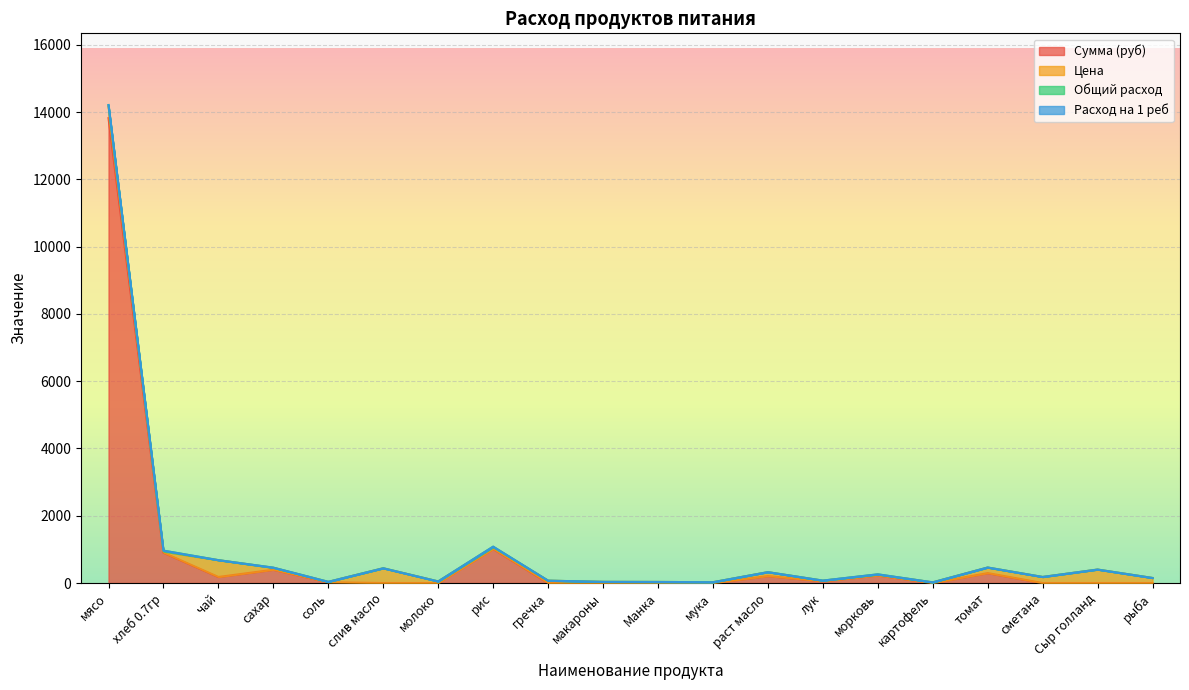

What position from the left is Сыр голланд?

19